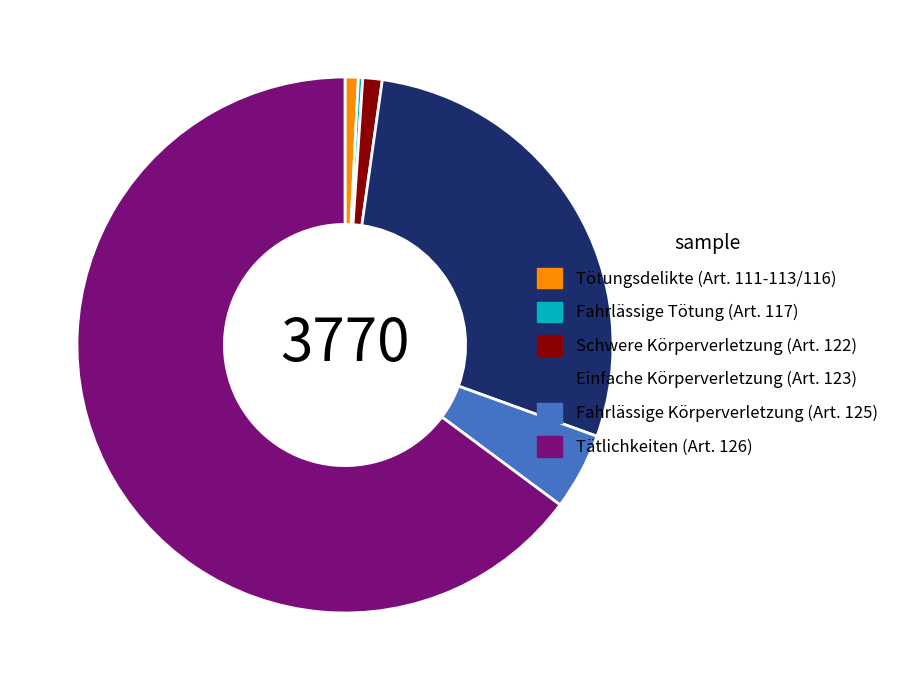

True or false: Tötungsdelikte (Art. 111-113/116) accounts for 1% of the total.

True